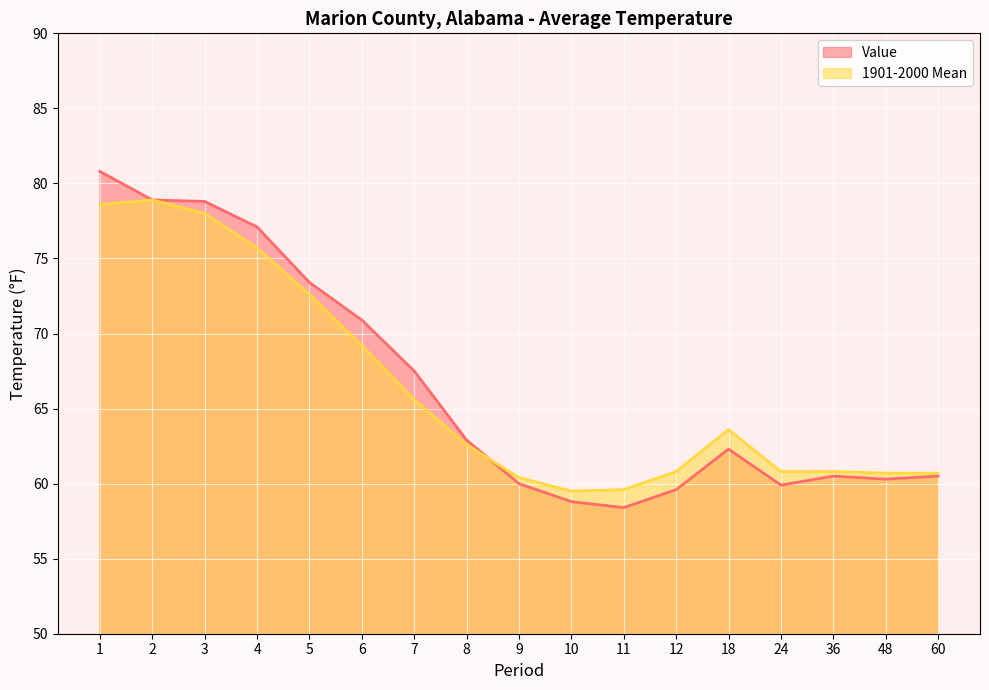

How many lines are shown in the chart?

2